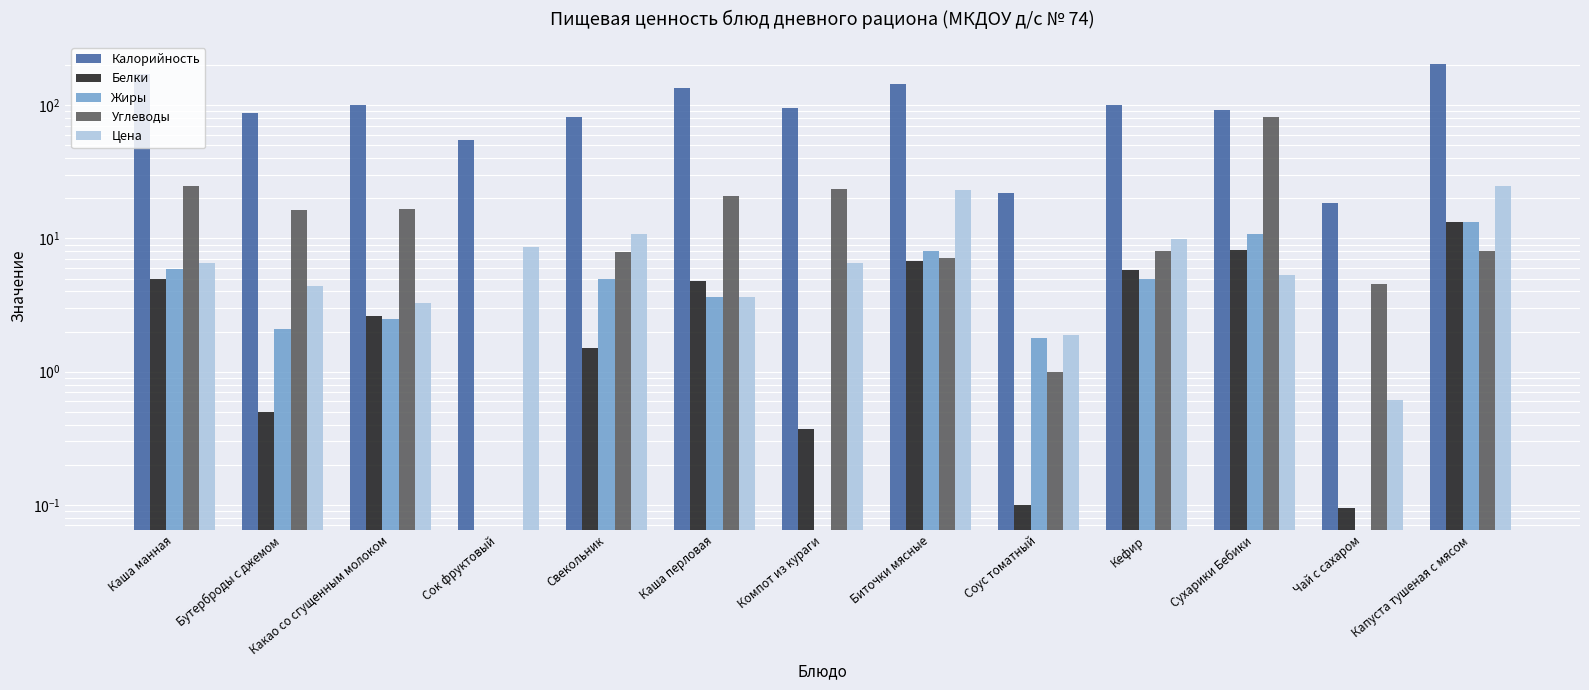

List the labels in order of Жиры value, largest first.

Капуста тушеная с мясом, Сухарики Бебики, Биточки мясные, Каша манная, Кефир, Свекольник, Каша перловая, Какао со сгущенным молоком, Бутерброды с джемом, Соус томатный, Сок фруктовый, Компот из кураги, Чай с сахаром